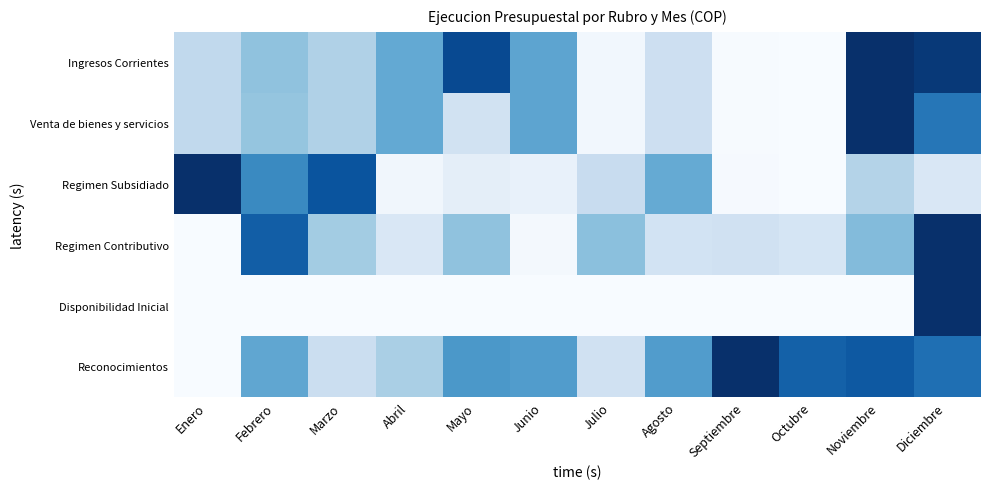

Reading right to left, transcribe all the data shown in this chart.

Ingresos Corrientes: Diciembre=1.0	Noviembre=1.0	Octubre=0.0	Septiembre=0.0	Agosto=0.2	Julio=0.0	Junio=0.5	Mayo=0.9	Abril=0.5	Marzo=0.3	Febrero=0.4	Enero=0.3
Venta de bienes y servicios: Diciembre=0.7	Noviembre=1.0	Octubre=0.0	Septiembre=0.0	Agosto=0.2	Julio=0.0	Junio=0.5	Mayo=0.2	Abril=0.5	Marzo=0.3	Febrero=0.4	Enero=0.3
Regimen Subsidiado: Diciembre=0.2	Noviembre=0.3	Octubre=0.0	Septiembre=0.0	Agosto=0.5	Julio=0.2	Junio=0.1	Mayo=0.1	Abril=0.0	Marzo=0.9	Febrero=0.7	Enero=1.0
Regimen Contributivo: Diciembre=1.0	Noviembre=0.4	Octubre=0.2	Septiembre=0.2	Agosto=0.2	Julio=0.4	Junio=0.0	Mayo=0.4	Abril=0.2	Marzo=0.4	Febrero=0.8	Enero=0.0
Disponibilidad Inicial: Diciembre=1.0	Noviembre=0.0	Octubre=0.0	Septiembre=0.0	Agosto=0.0	Julio=0.0	Junio=0.0	Mayo=0.0	Abril=0.0	Marzo=0.0	Febrero=0.0	Enero=0.0
Reconocimientos: Diciembre=0.8	Noviembre=0.8	Octubre=0.8	Septiembre=1.0	Agosto=0.6	Julio=0.2	Junio=0.6	Mayo=0.6	Abril=0.3	Marzo=0.2	Febrero=0.5	Enero=0.0